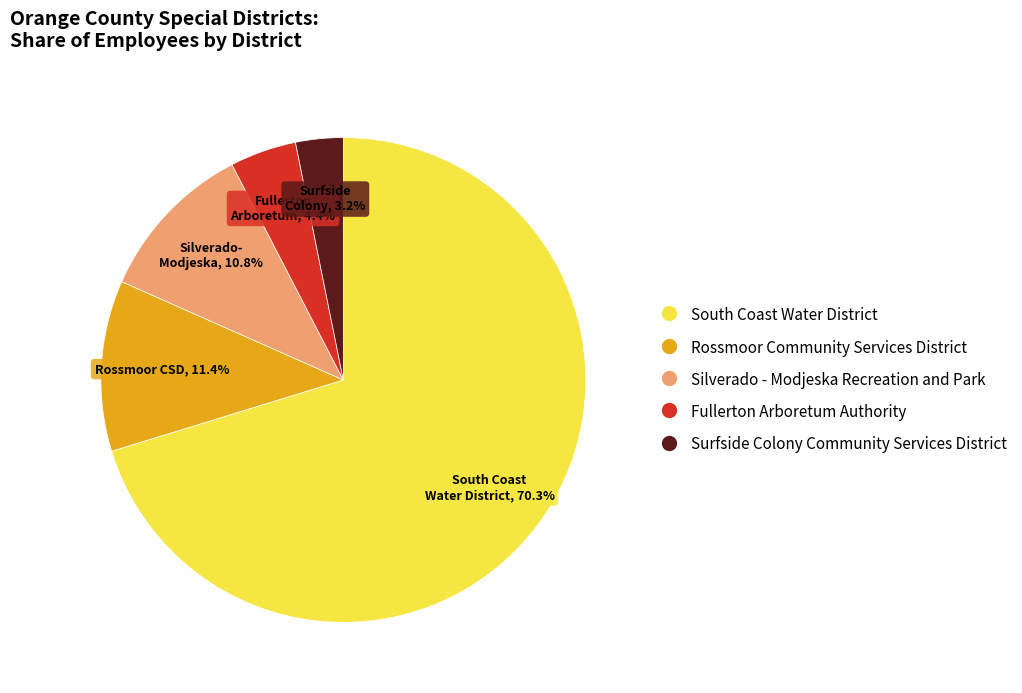

To the nearest percent, what is the difference between the Surfside Colony Community Services District and Fullerton Arboretum Authority slice percentages?

1%